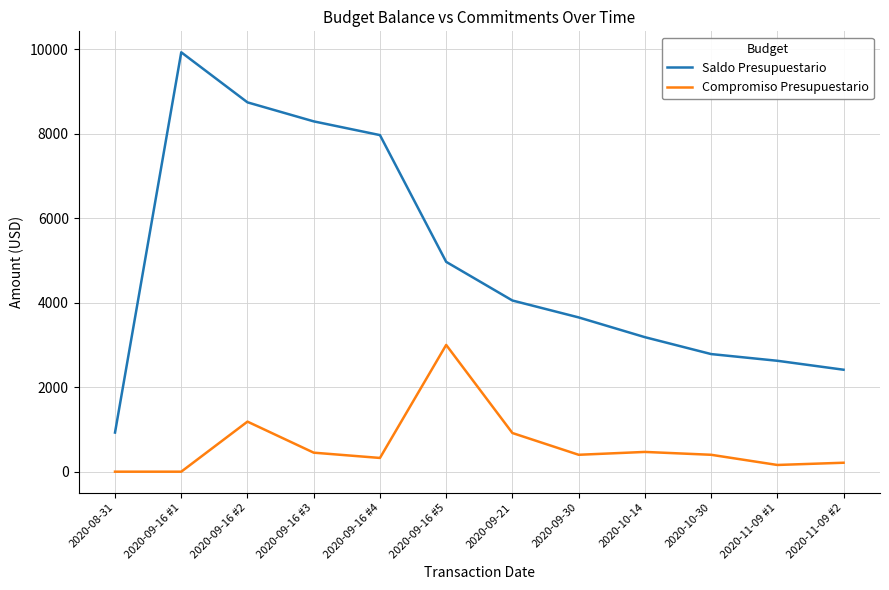

The value of Saldo Presupuestario at 2020-09-16 #1 is 9926.1. True or false?

True